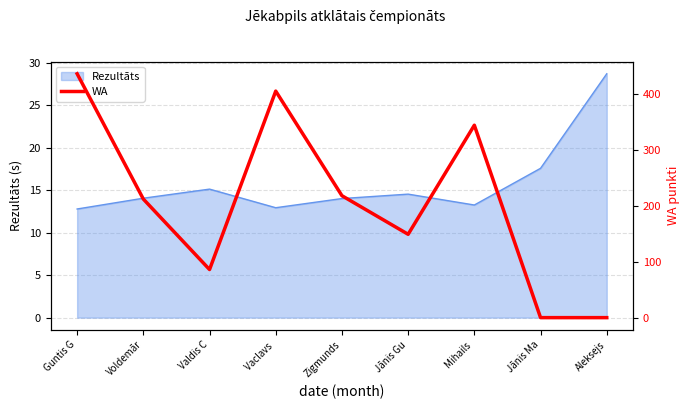

What is the label of the 9th point from the right?

Guntis G